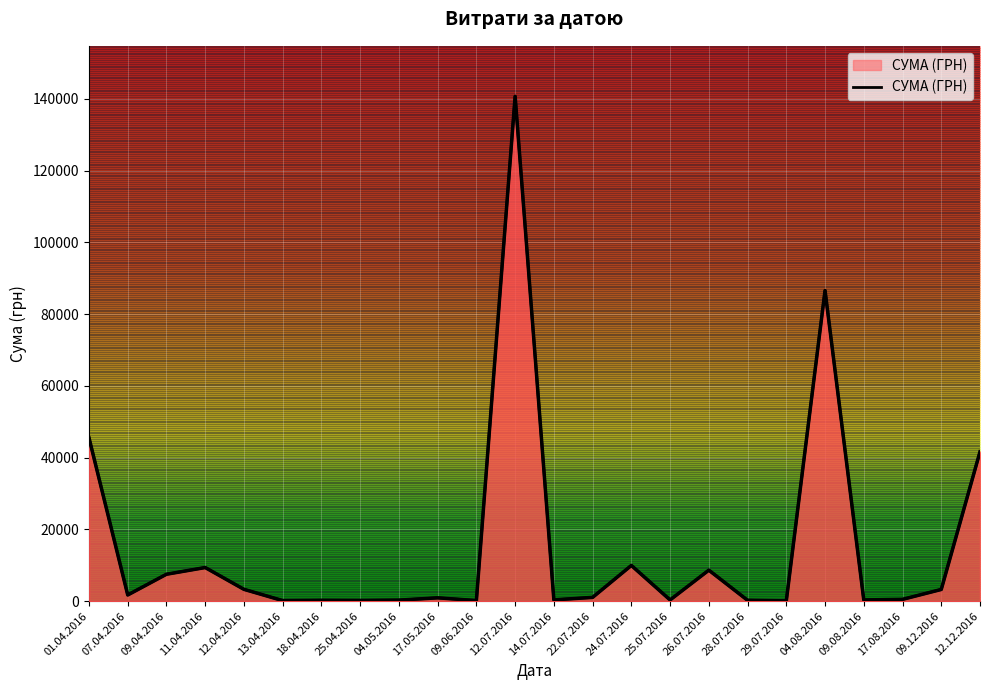

Where is the first local minimum?

07.04.2016